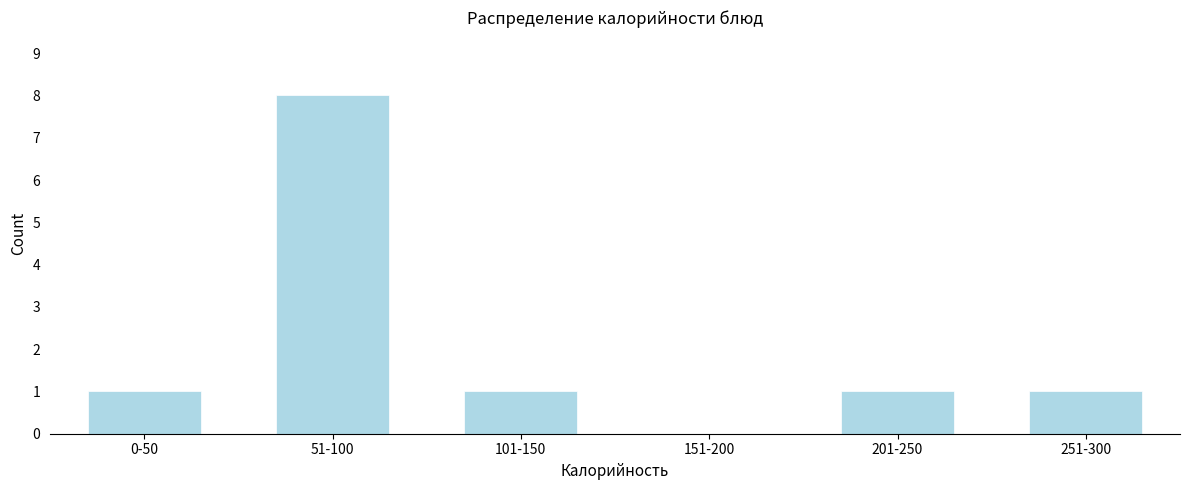

Reading left to right, transcribe all the data shown in this chart.

0-50=1	51-100=8	101-150=1	151-200=0	201-250=1	251-300=1